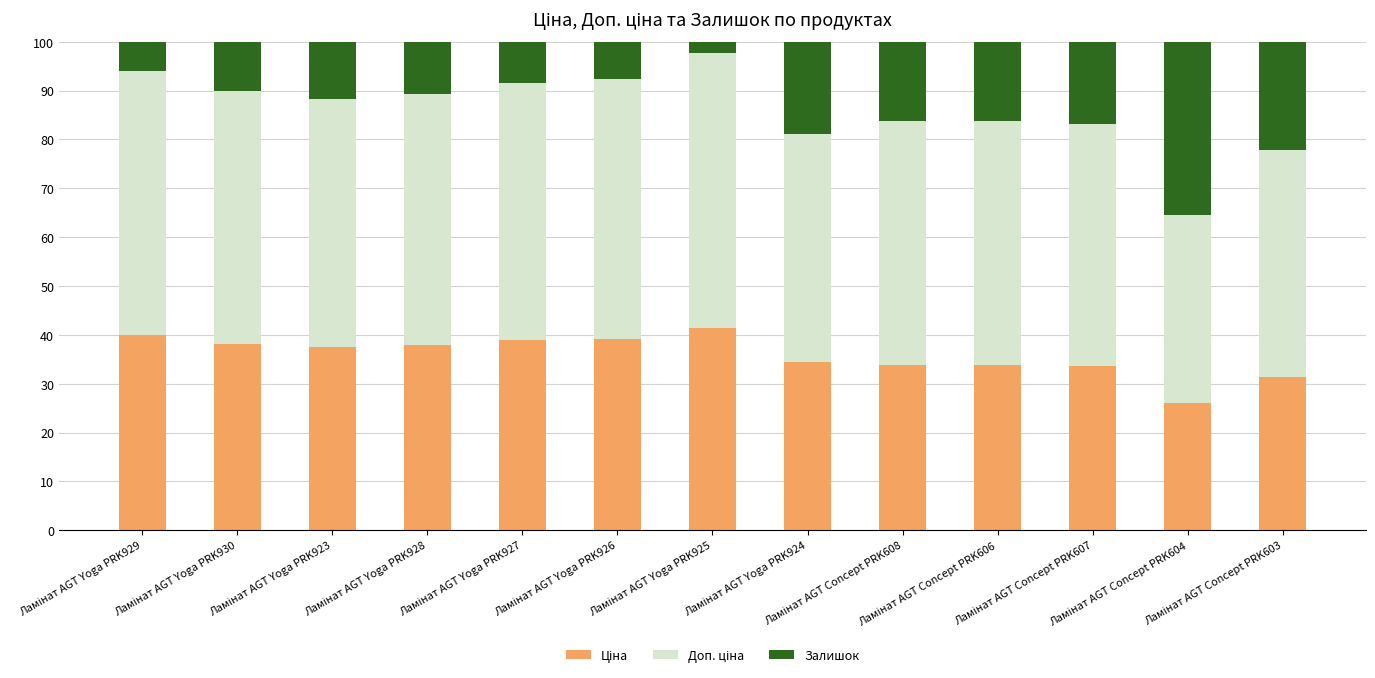

Does the chart contain any negative values?

No